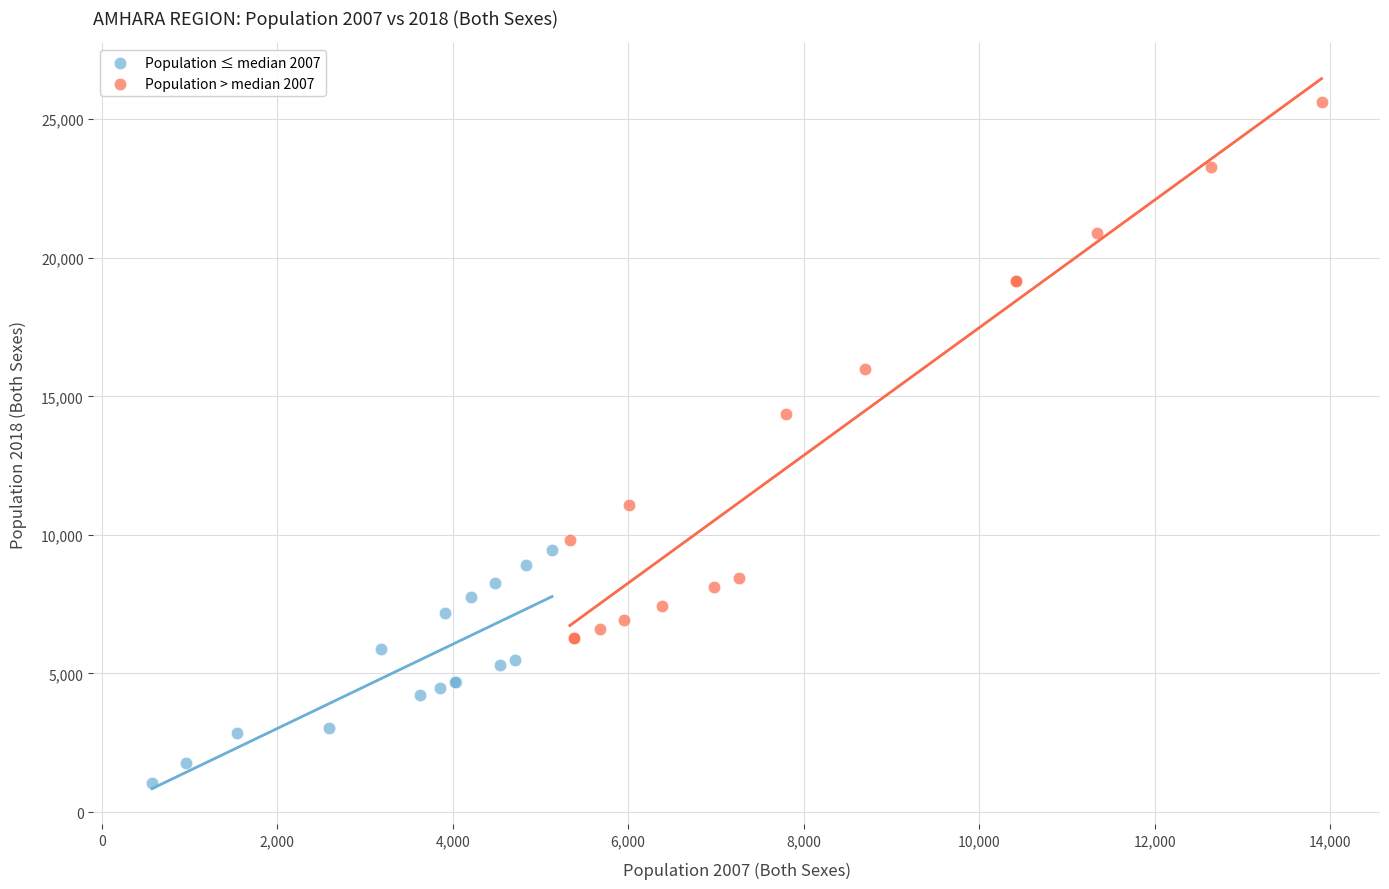

What are all the series names shown in the legend?

Population ≤ median 2007, Population > median 2007